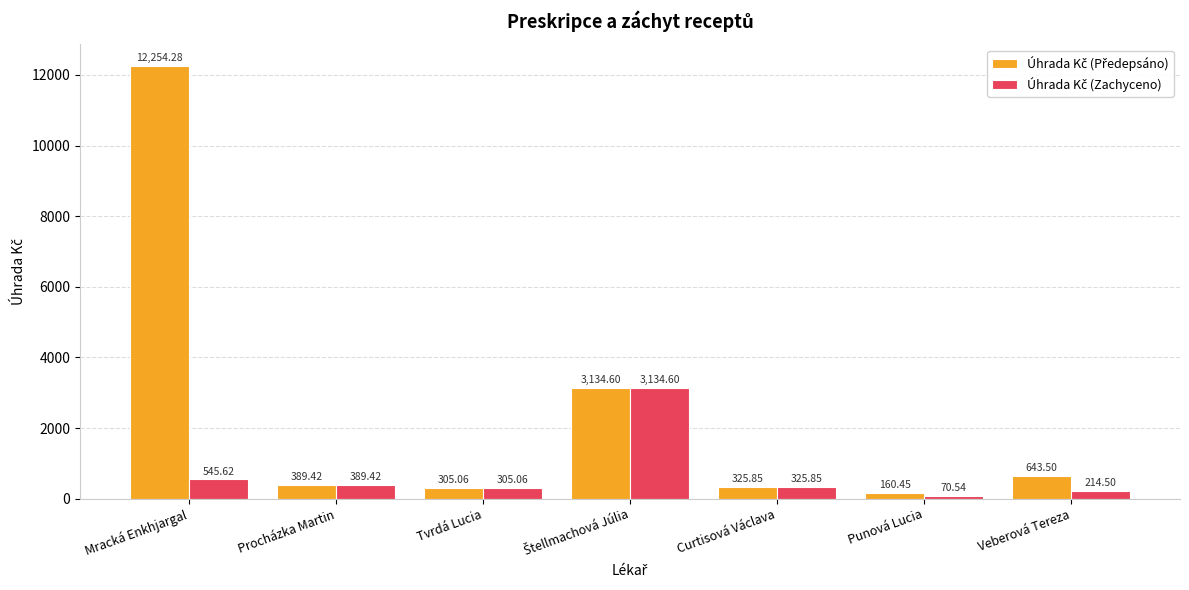

What is the spread (max minus min) of values at Veberová Tereza?

429.0